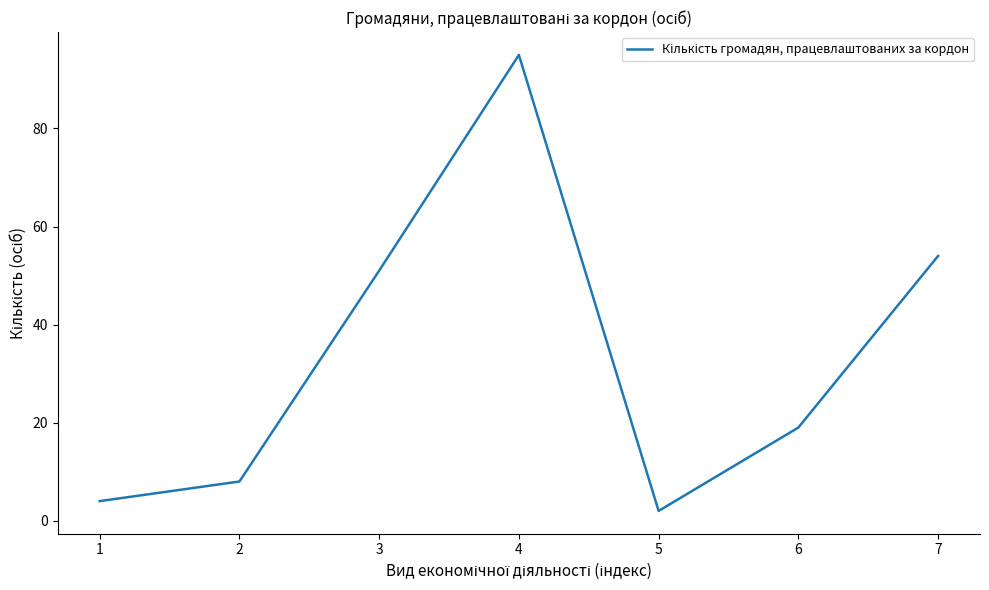

Where does the data first go above 19?

3